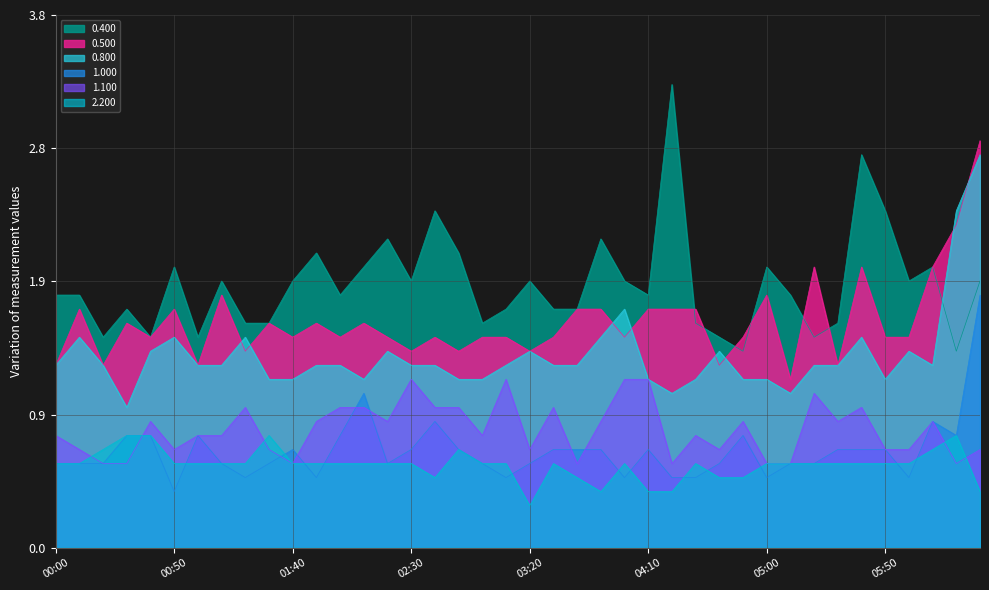

Is it true that 2.200 equals 1.0 at 02:10?

False